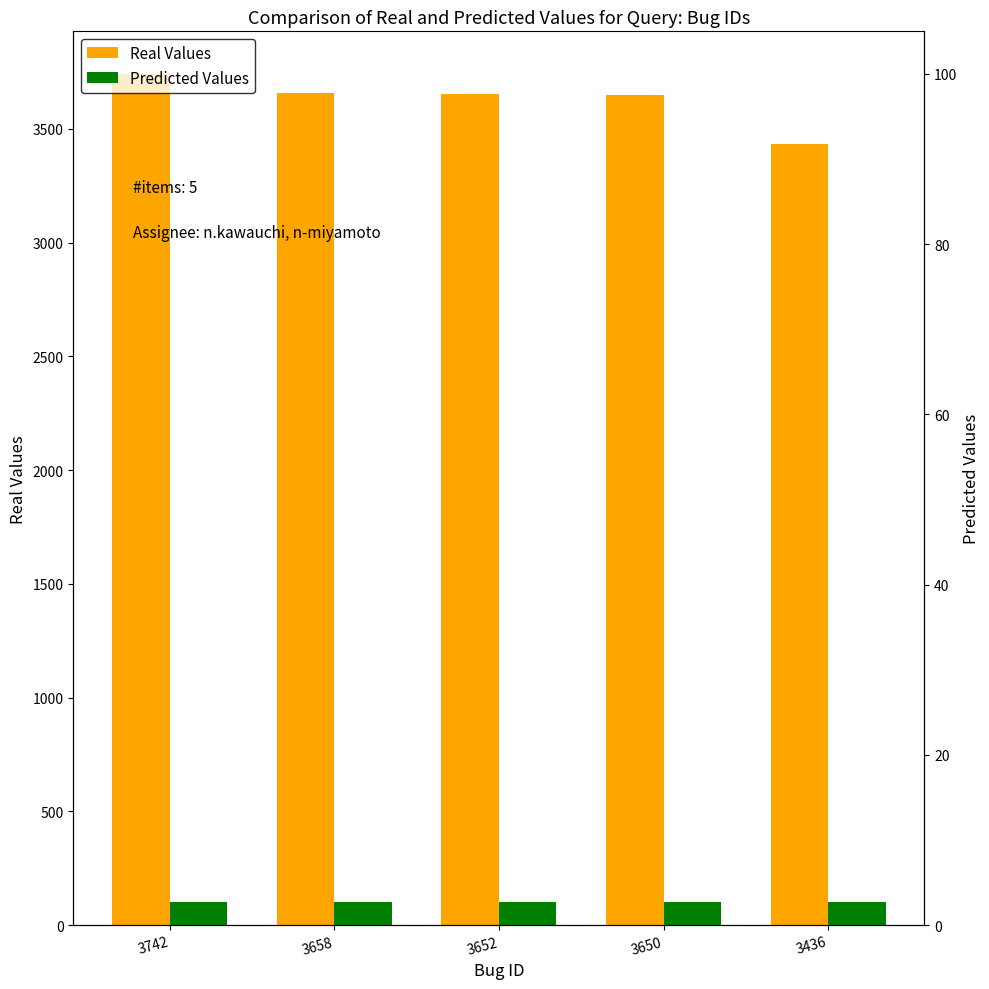

Which series has the widest spread of values?

Real Values